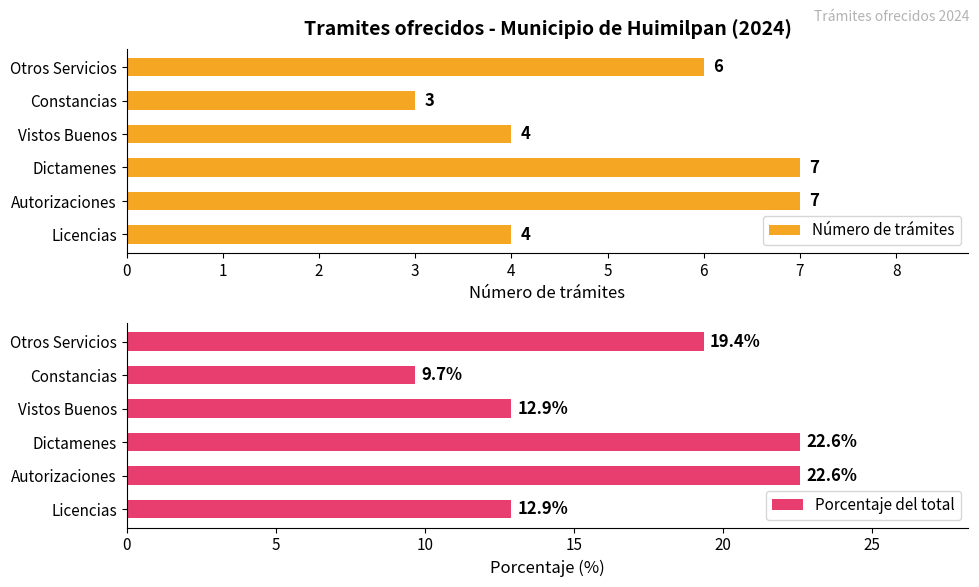

What is the sum of the Número de trámites values at Vistos Buenos and Constancias?

7